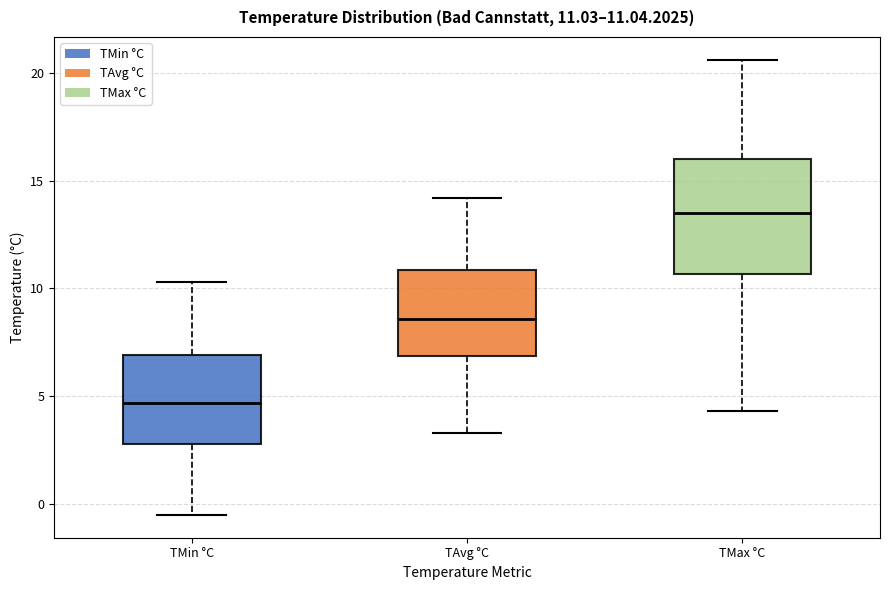

Which box's median line is the lowest?

TMin °C